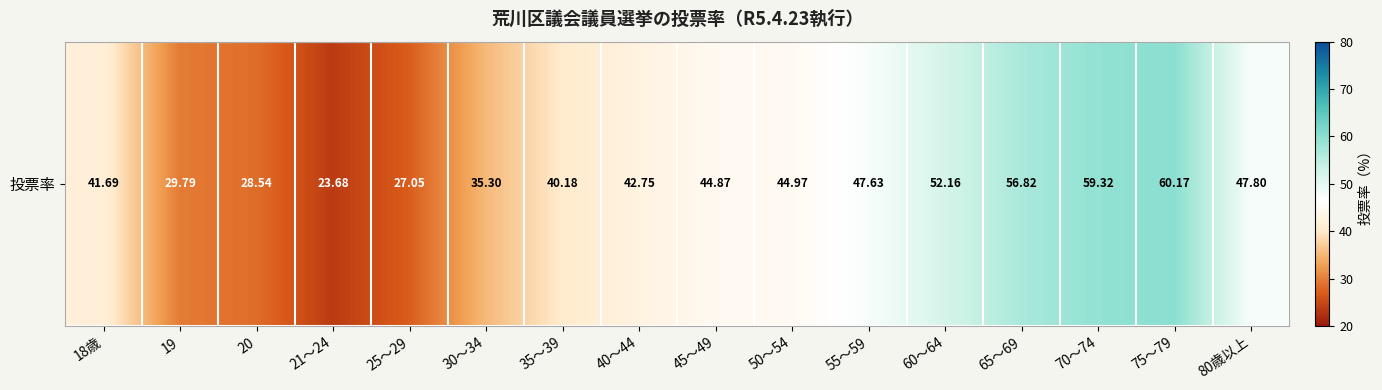

Between 30～34 and 19, which is larger?

30～34